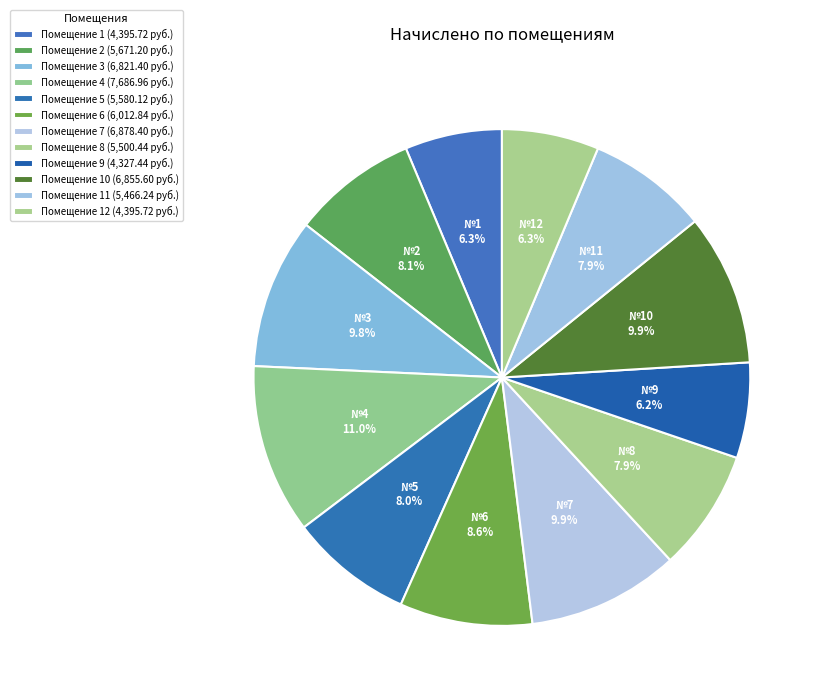

Count the number of slices in the pie.

12